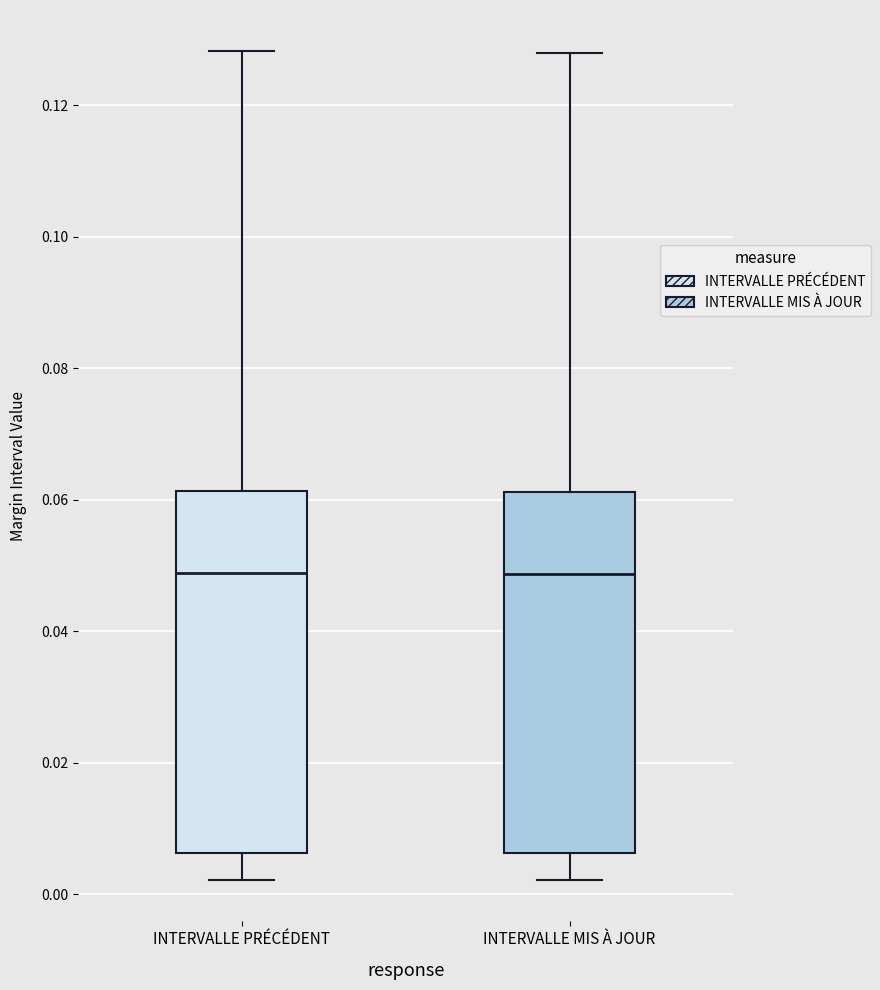

Reading left to right, transcribe this box plot: for each box, give where its median line is, the range the box spans, and where its two whiskers end, as read against the y-axis. The values are not printed on the chart, so give them approximately, as read against the axis.

INTERVALLE PRÉCÉDENT: median 0.048, box 0.006 to 0.062, whiskers 0.002 to 0.128
INTERVALLE MIS À JOUR: median 0.048, box 0.006 to 0.062, whiskers 0.002 to 0.128